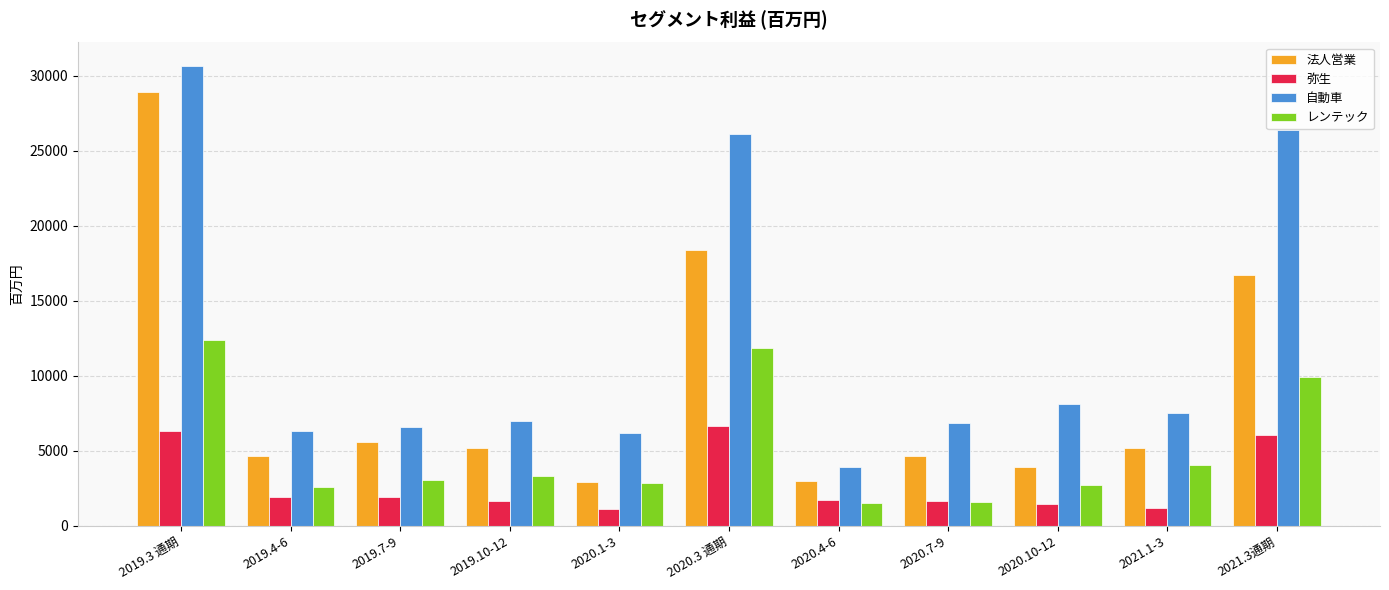

How many data points does each series have?

11